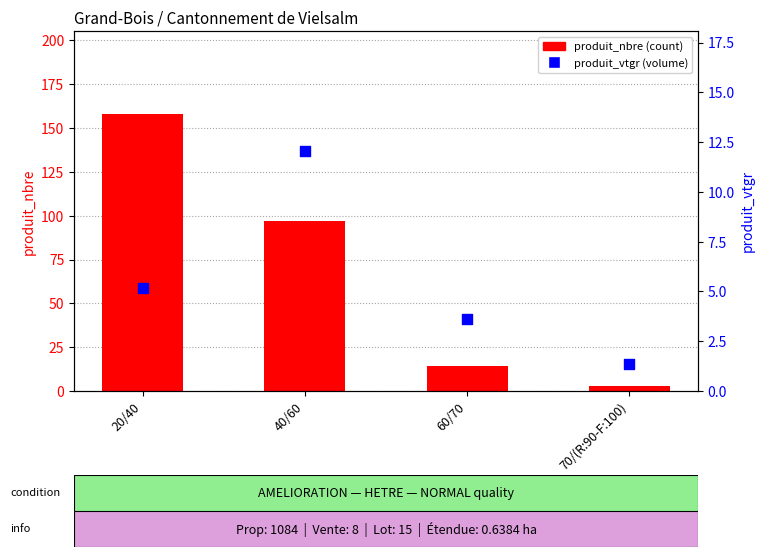

Which series contains the lowest Y value?

produit_vtgr